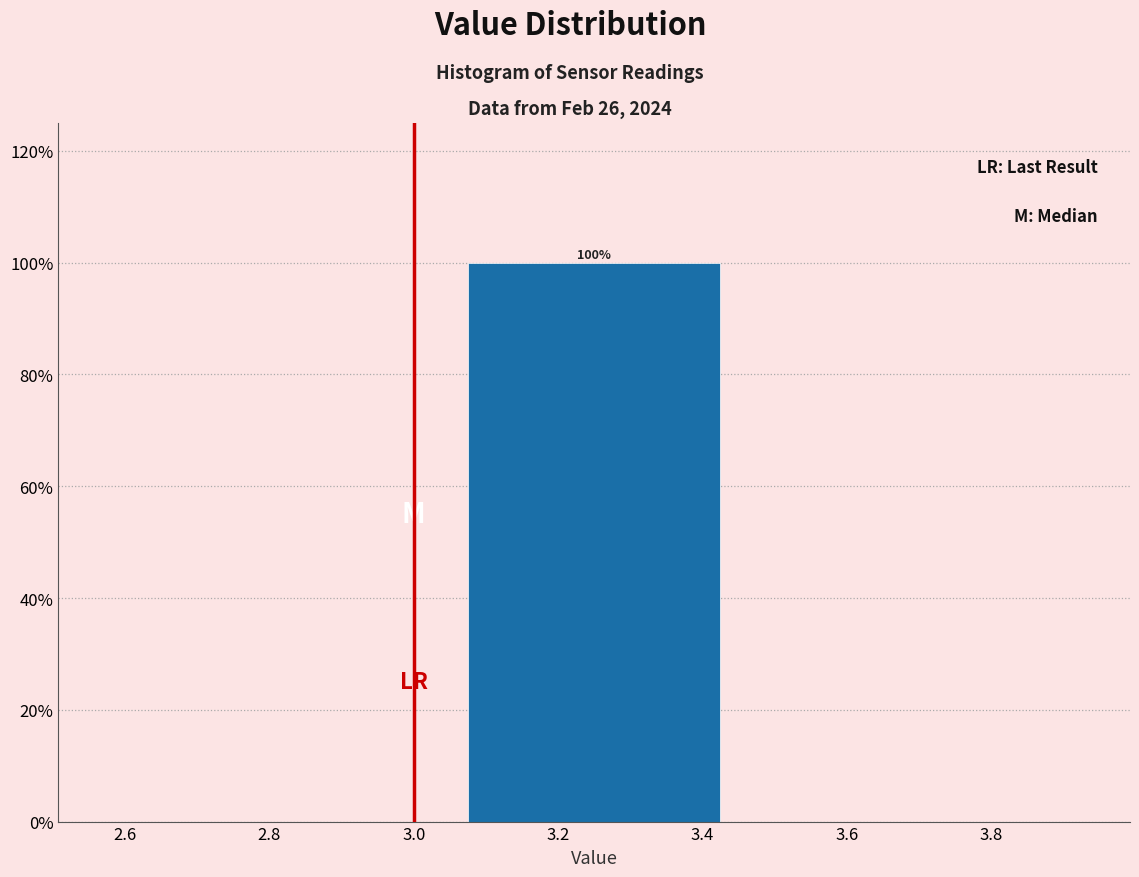

Over which range of the x-axis is the bar tallest?

3.0 to 3.5